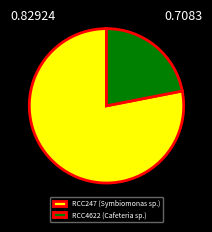

Which has a higher value, RCC247 (Symbiomonas sp.) or RCC4622 (Cafeteria sp.)?

RCC247 (Symbiomonas sp.)